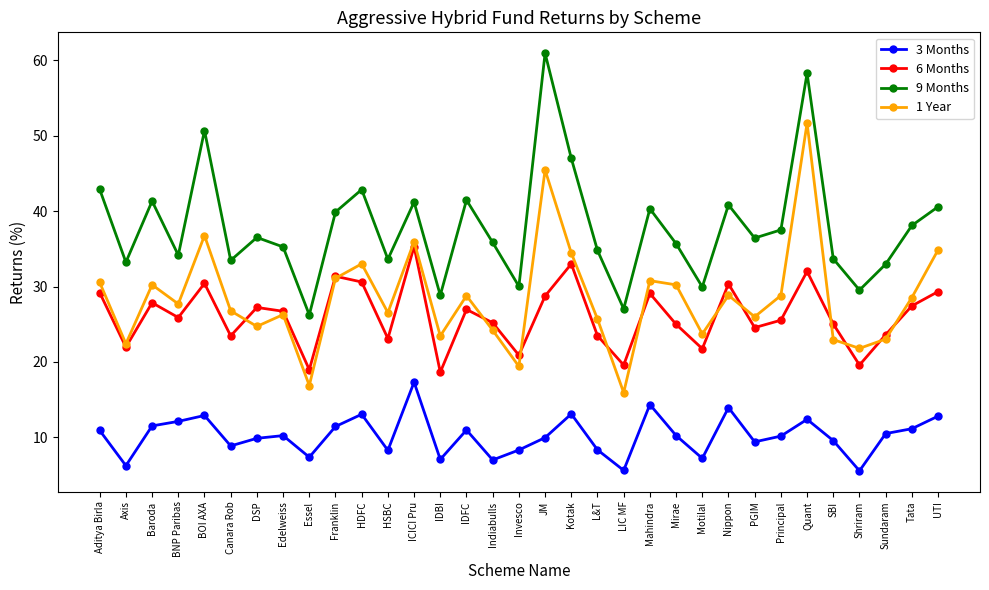

Where is the first local minimum for 3 Months?

Axis